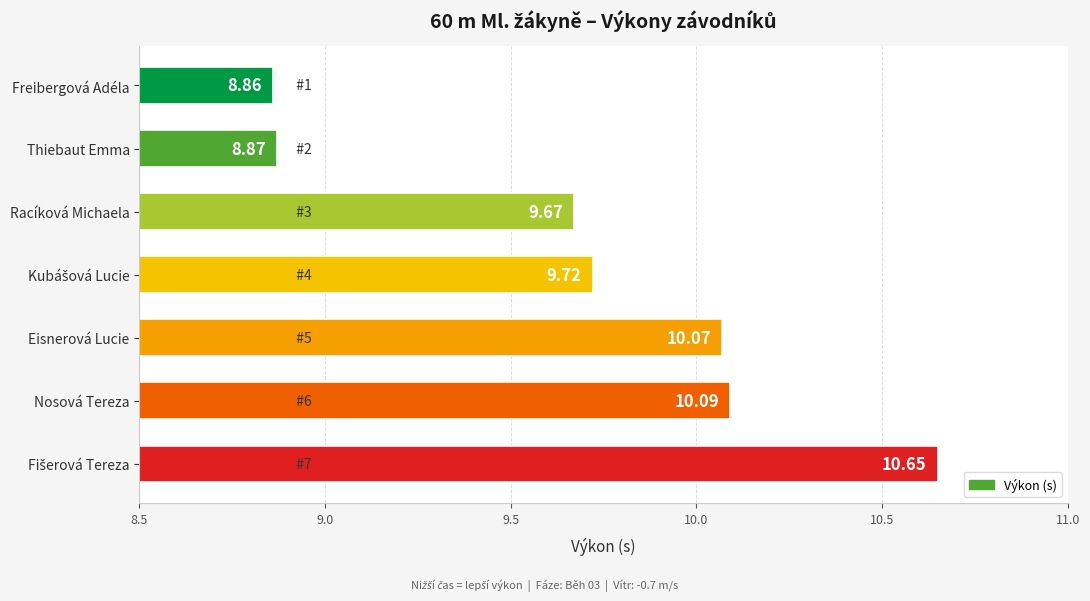

Which category has the lowest value across all series?

Freibergová Adéla